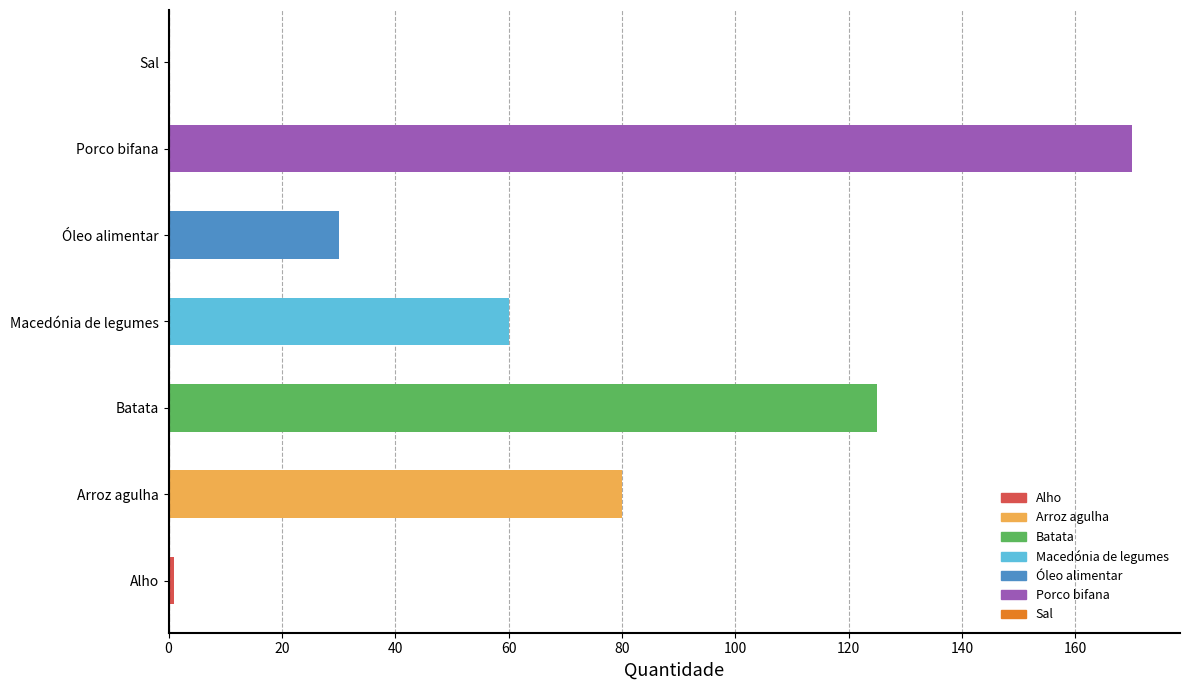

What value does the data have at Arroz agulha?

80.0